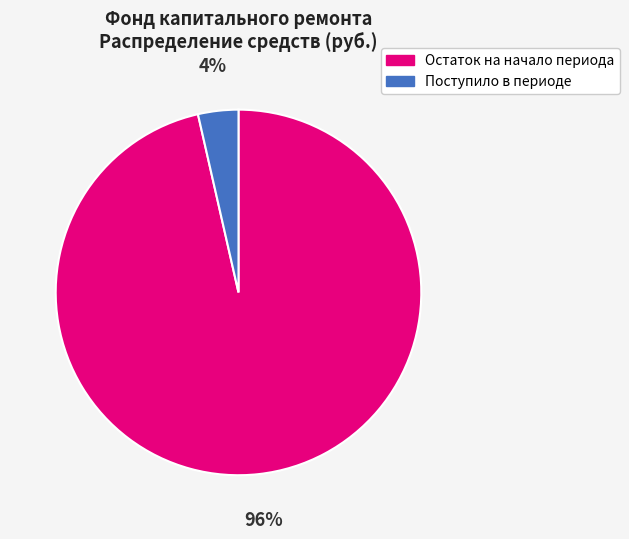

Does any single category account for the majority?

Yes